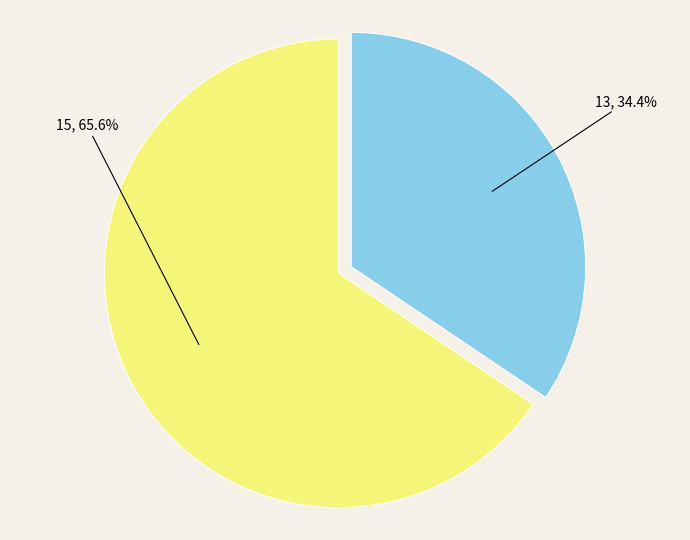

What percentage is NOT represented by 15?

34.4%